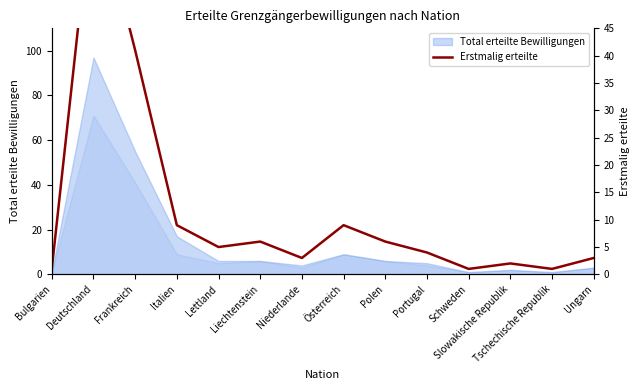

List the labels in order of value, smallest first.

Bulgarien, Schweden, Tschechische Republik, Slowakische Republik, Niederlande, Ungarn, Portugal, Lettland, Liechtenstein, Polen, Italien, Österreich, Frankreich, Deutschland